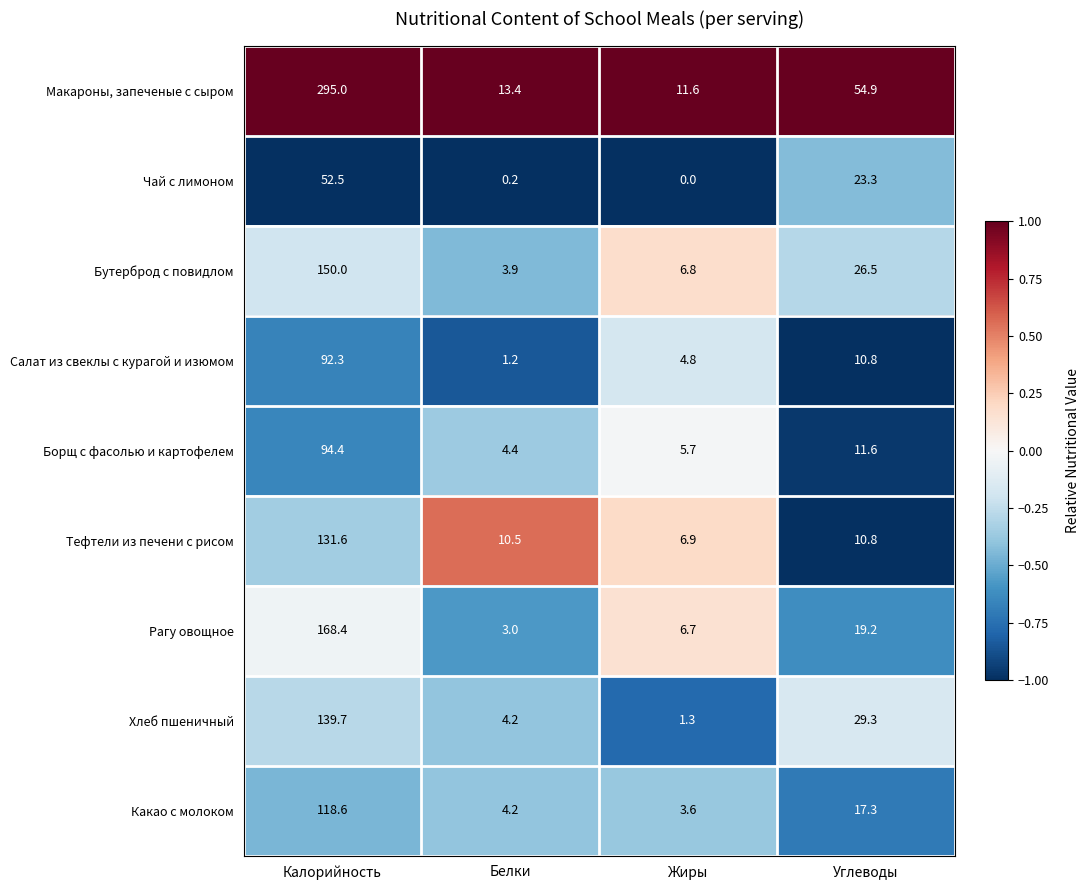

Which label corresponds to the smallest value in the chart?

Жиры